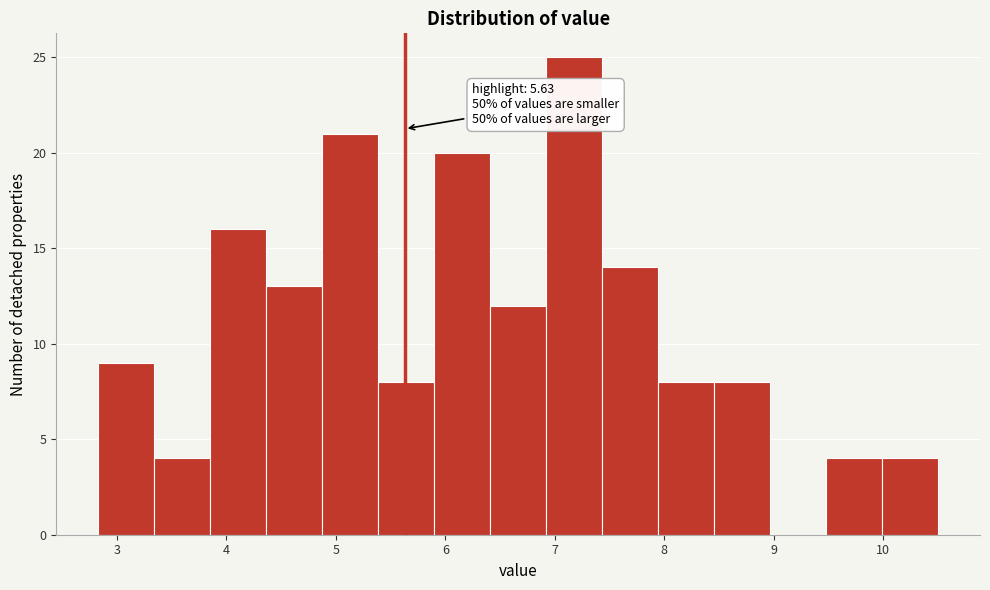

Over which range of the x-axis is the bar tallest?

6.9 to 7.4